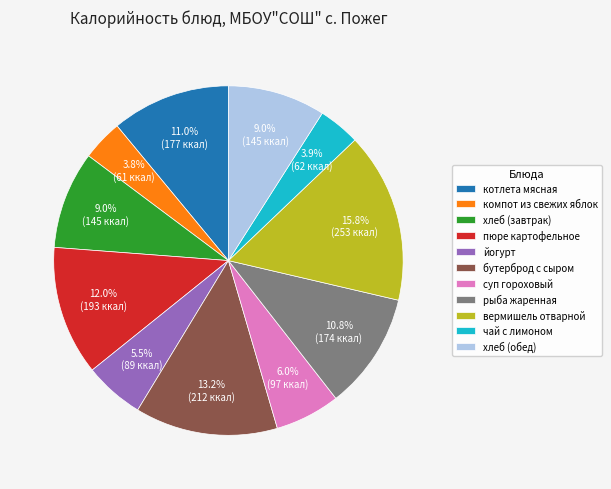

How much of the chart is everything except хлеб (завтрак)?

91.0%